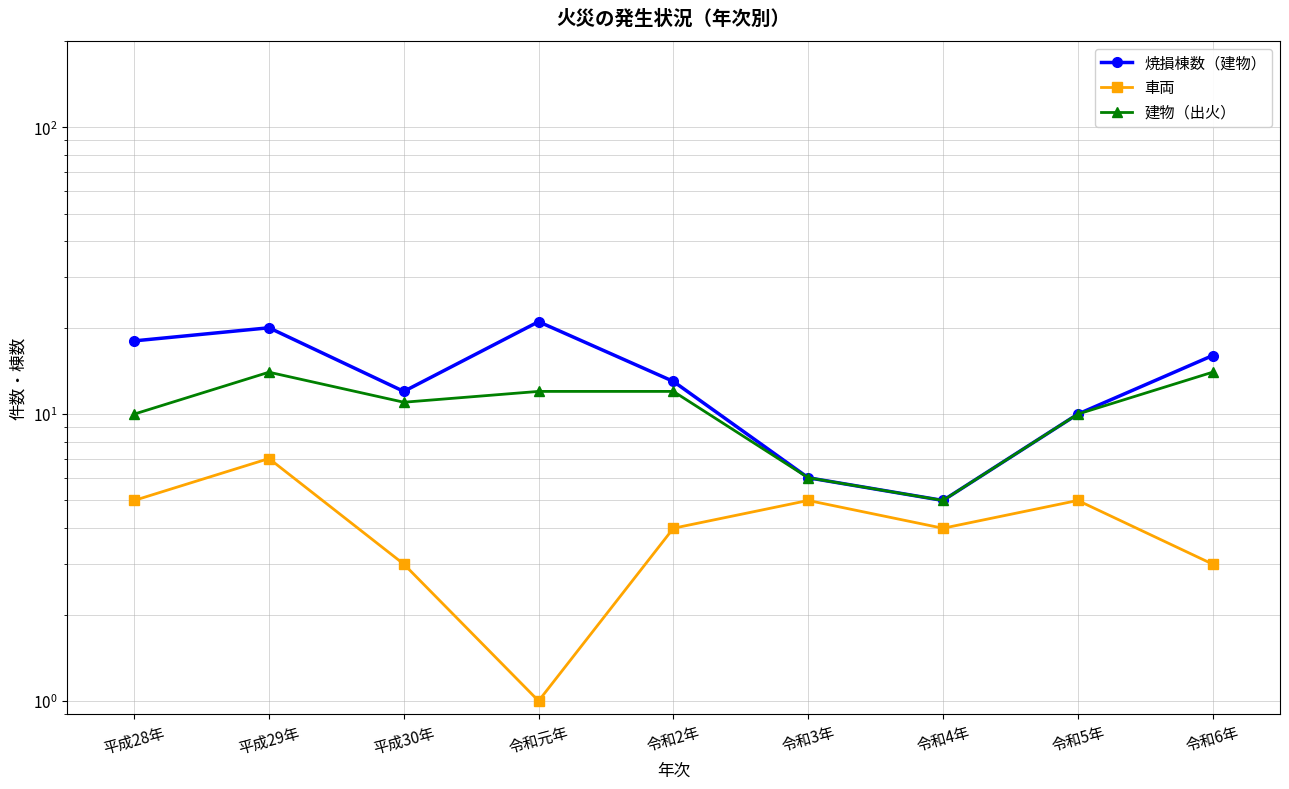

Which category has the highest value across all series?

令和元年